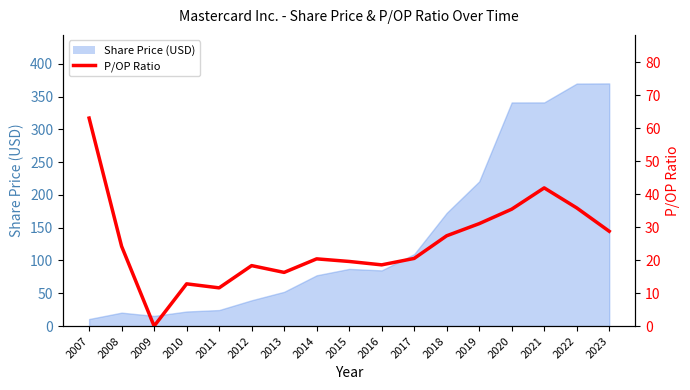

What is the difference between the maximum and minimum values?

63.1